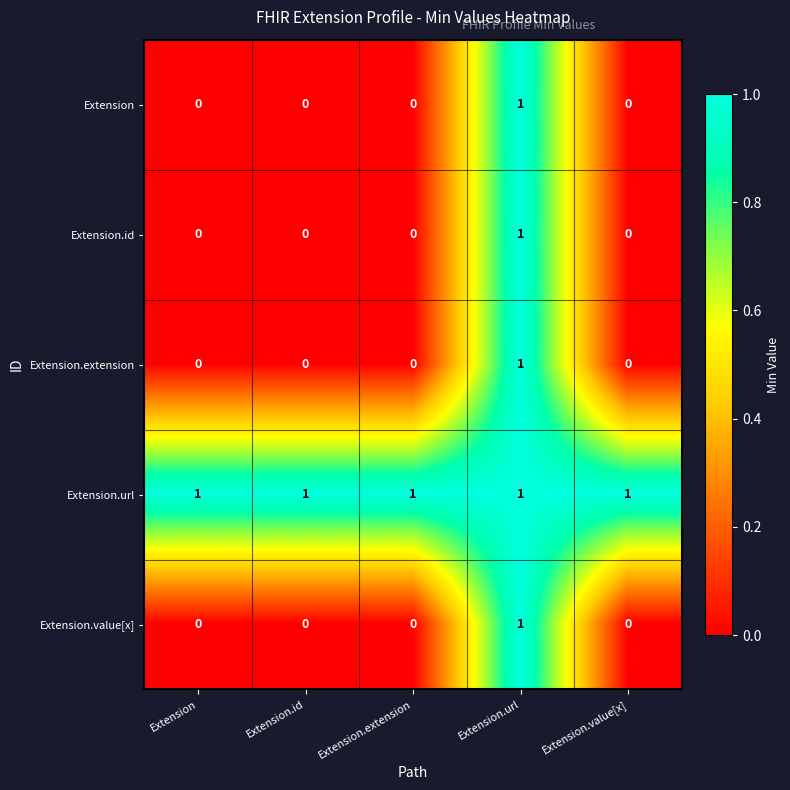

What is the total value across all series at Extension.url?

5